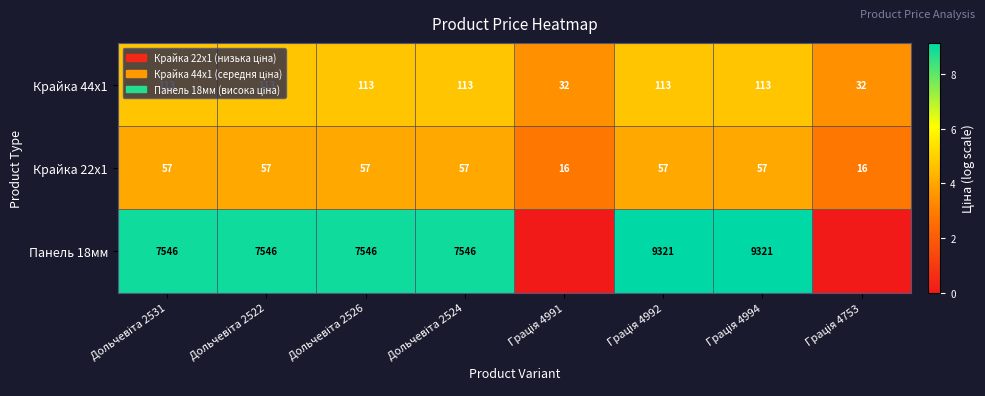

What is the spread (max minus min) of values at Грація 4994?

5.1